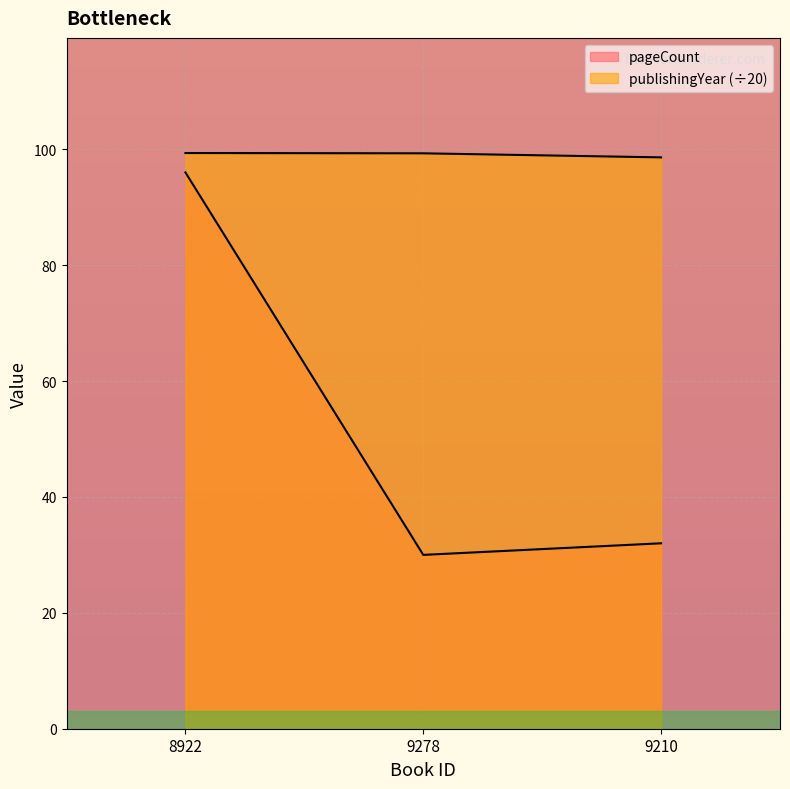

What is the average value of the pageCount series?

52.7